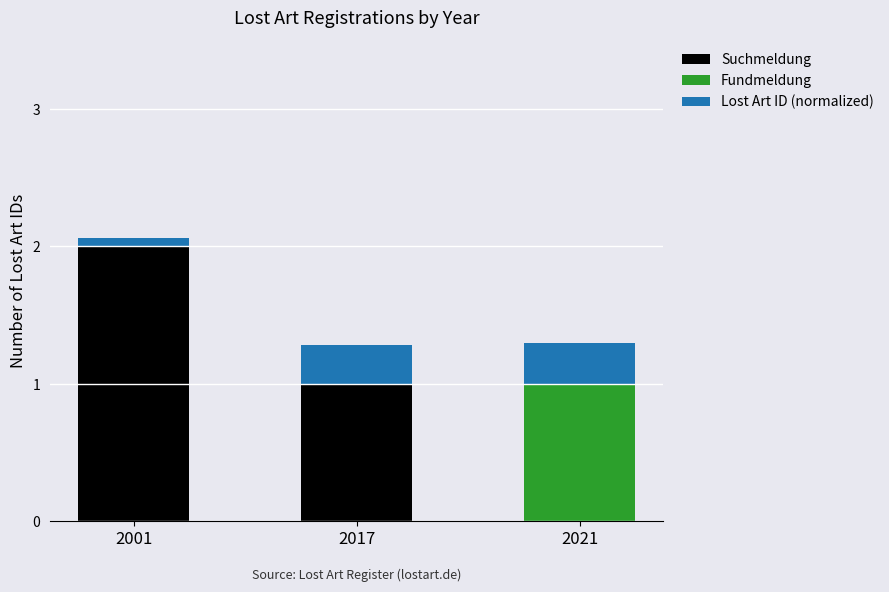

At which category is the sum across all series the highest?

2001